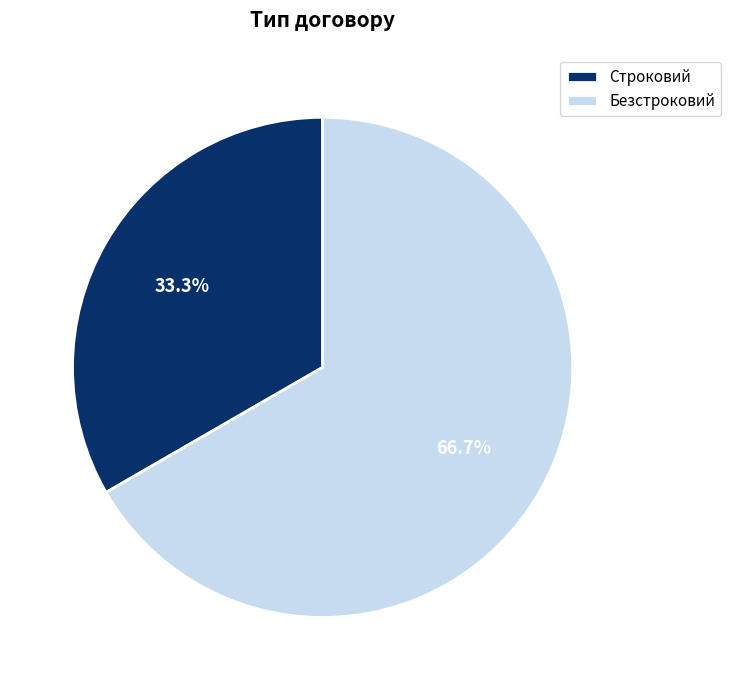

Between Безстроковий and Строковий, which is larger?

Безстроковий